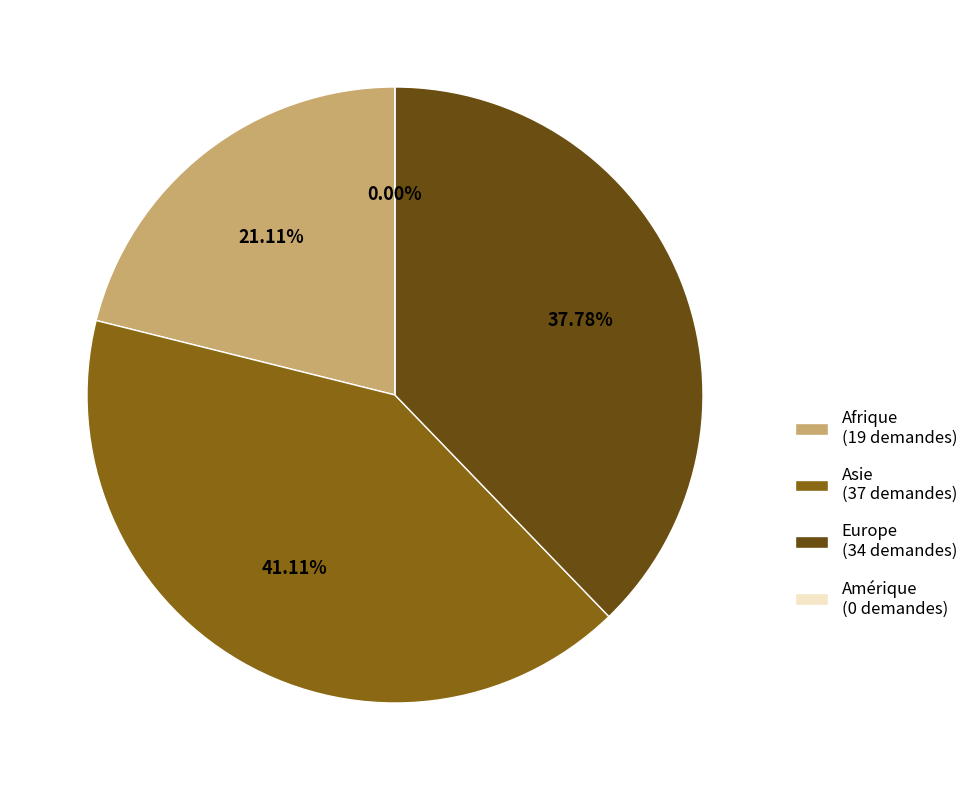

How many slices are in this pie chart?

4